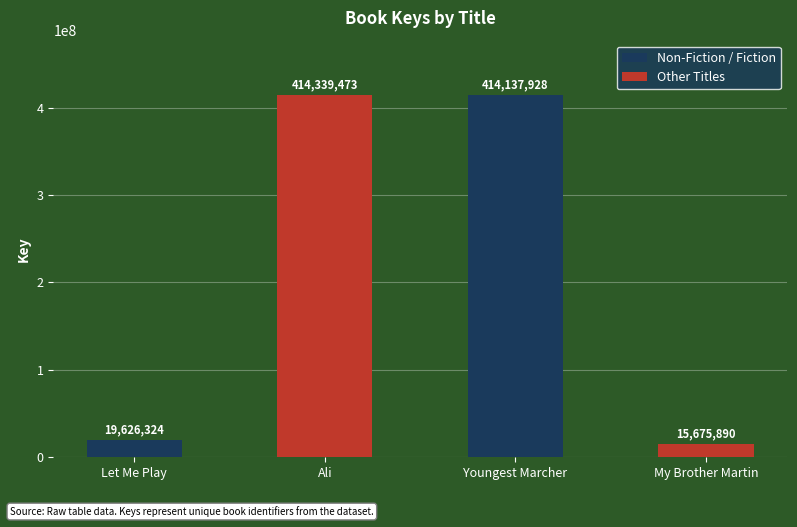

Are the bars horizontal?

No